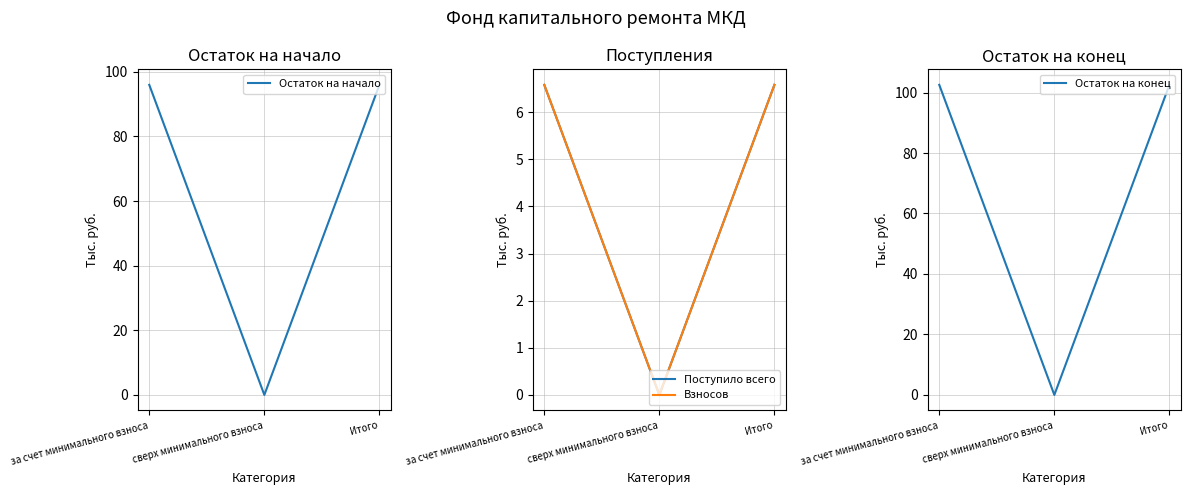

Rank the series at за счет минимального взноса from highest to lowest value.

Остаток на конец, Остаток на начало, Поступило всего, Взносов